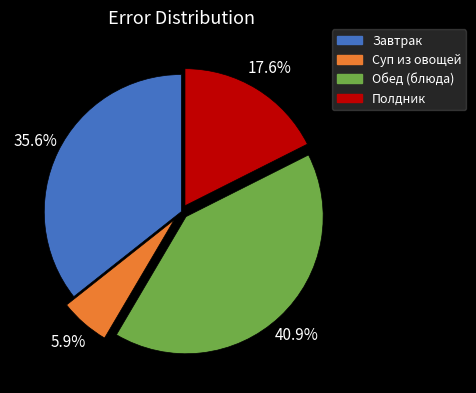

Is there any slice that represents more than half of the pie?

No